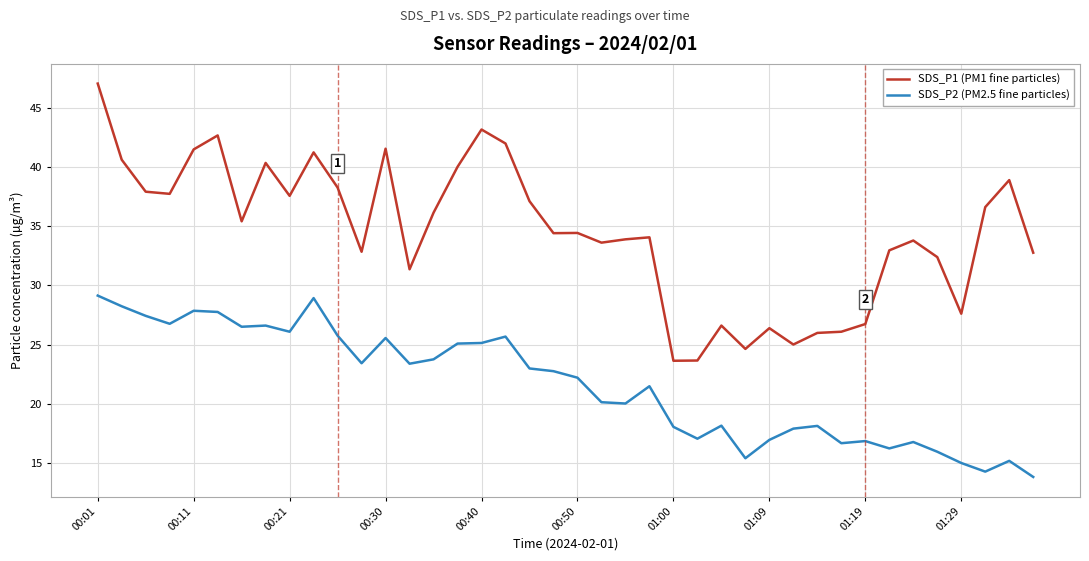

What are all the series names shown in the legend?

SDS_P1 (PM1 fine particles), SDS_P2 (PM2.5 fine particles)